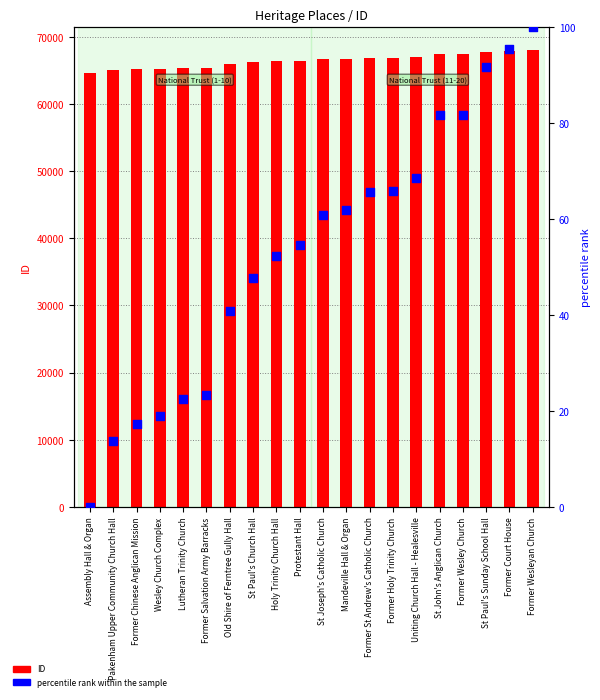

Which series contains the highest Y value?

ID